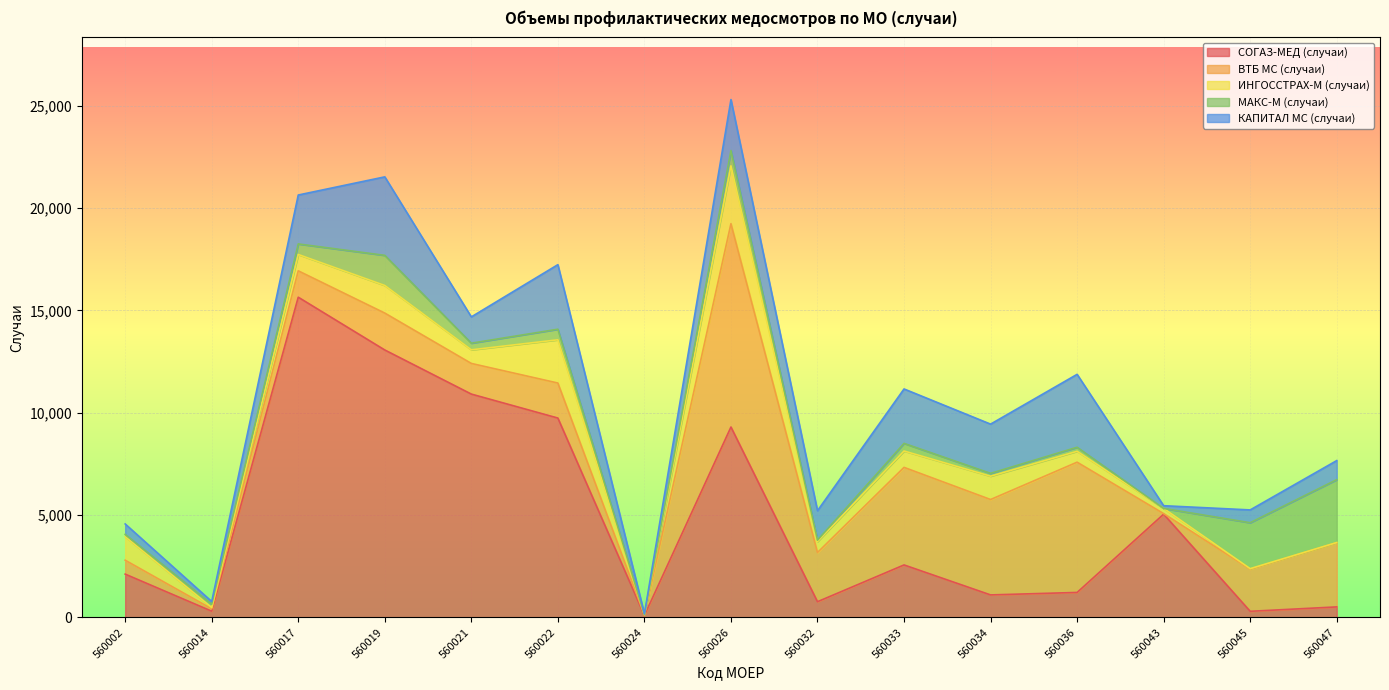

How many lines are shown in the chart?

5